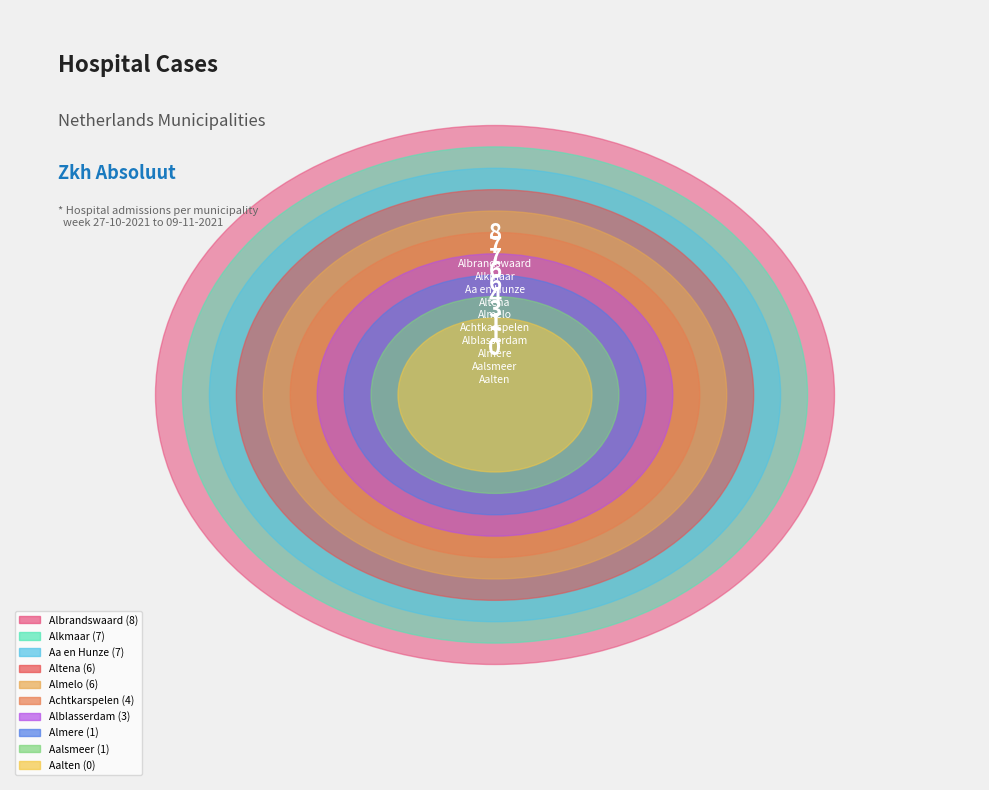

What is the total percentage of Altena and Achtkarspelen?

23.3%